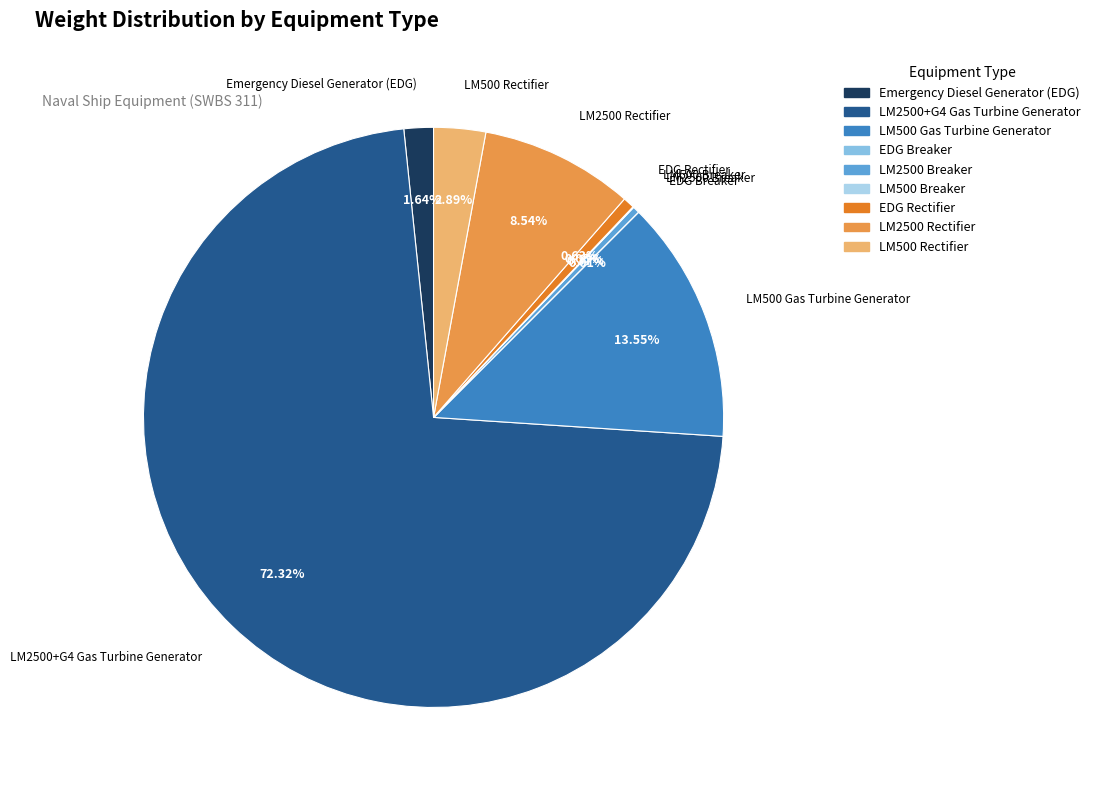

Does any single category account for the majority?

Yes